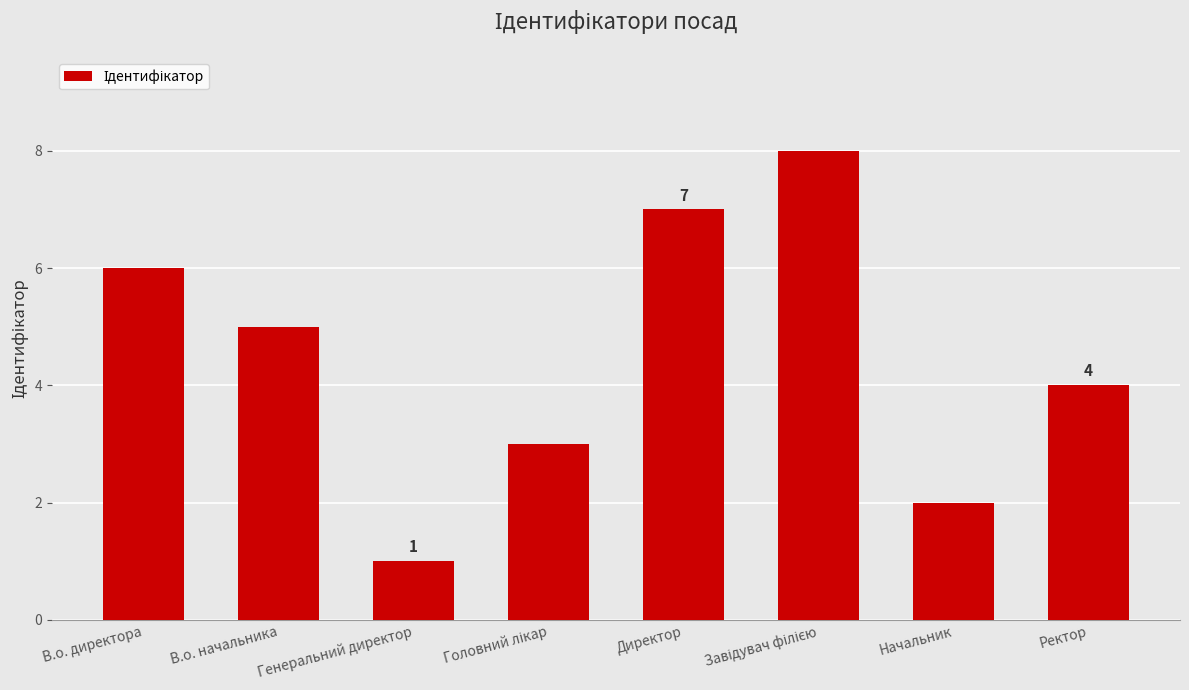

True or false: the data shows 2 at В.о. начальника.

False